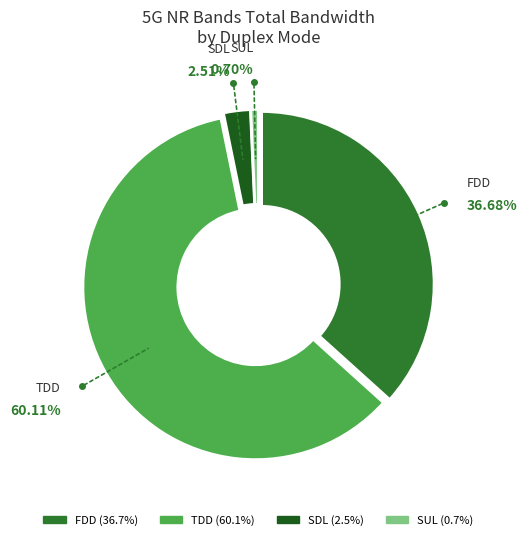

Is there a majority slice in this chart?

Yes